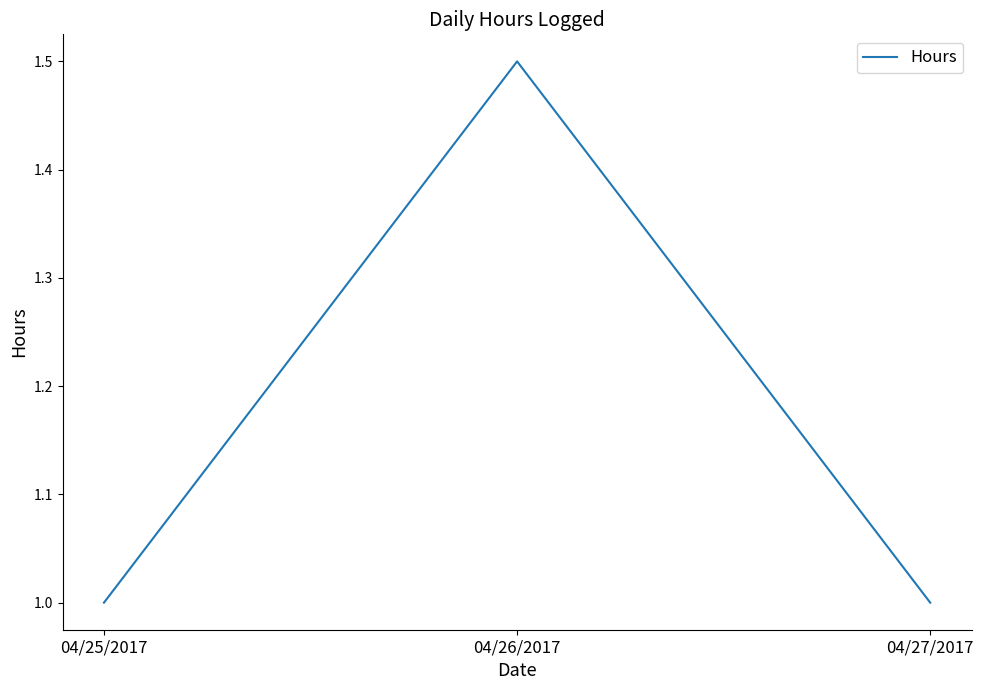

What is the maximum value shown in the chart?

1.5